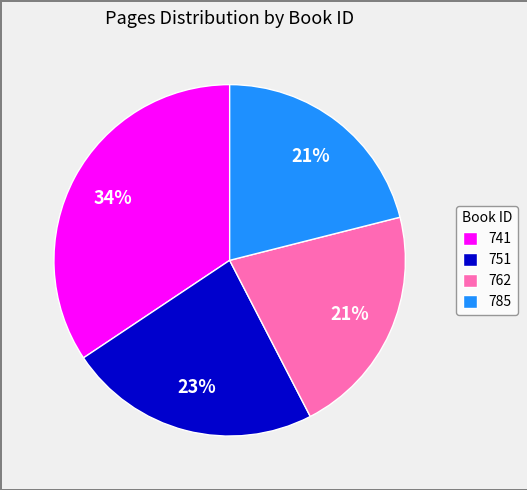

How many segments does this pie chart have?

4